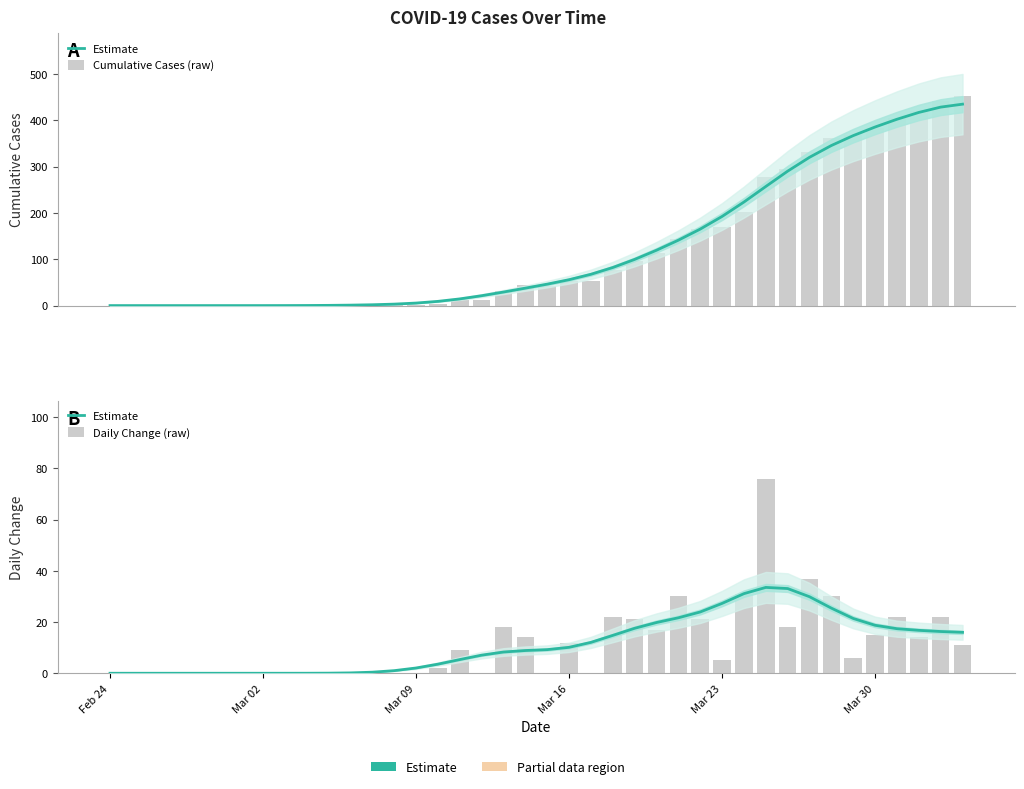

Does the chart contain stacked bars?

No